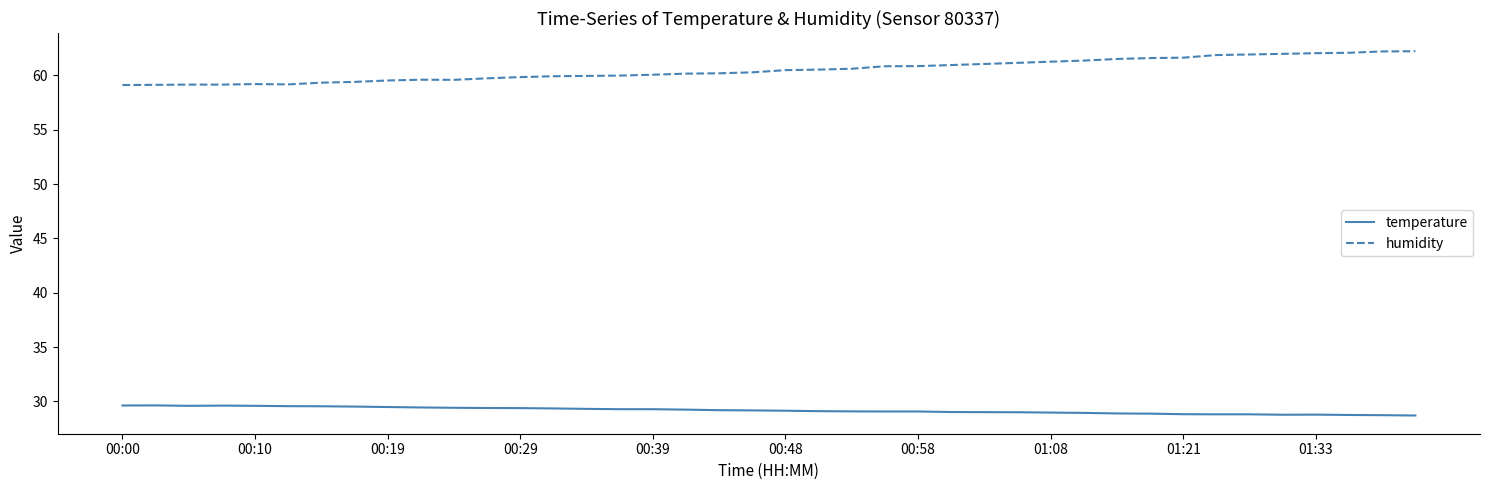

What are all the series names shown in the legend?

temperature, humidity